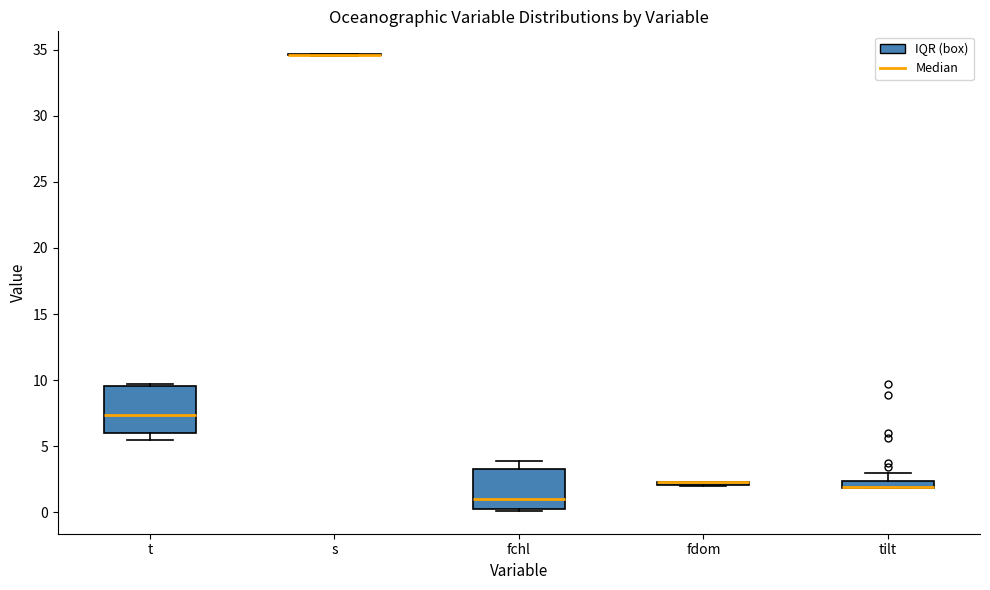

Where does the median line of the box for fchl sit on the y-axis? The values are not printed on the chart, so give them approximately, as read against the axis.

1.0